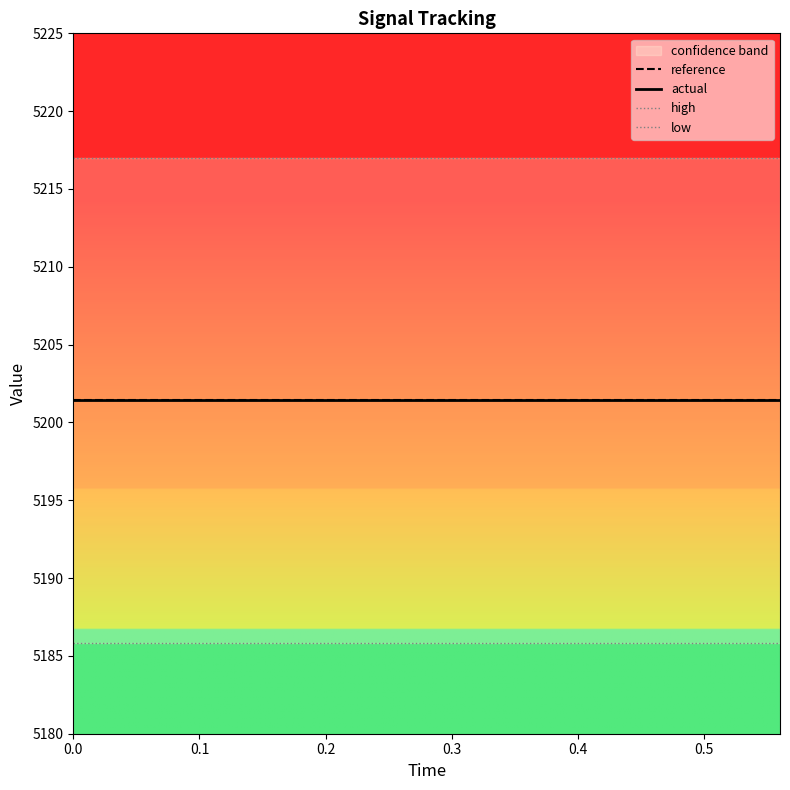

True or false: high has a value of 8156.9 at 8.

False